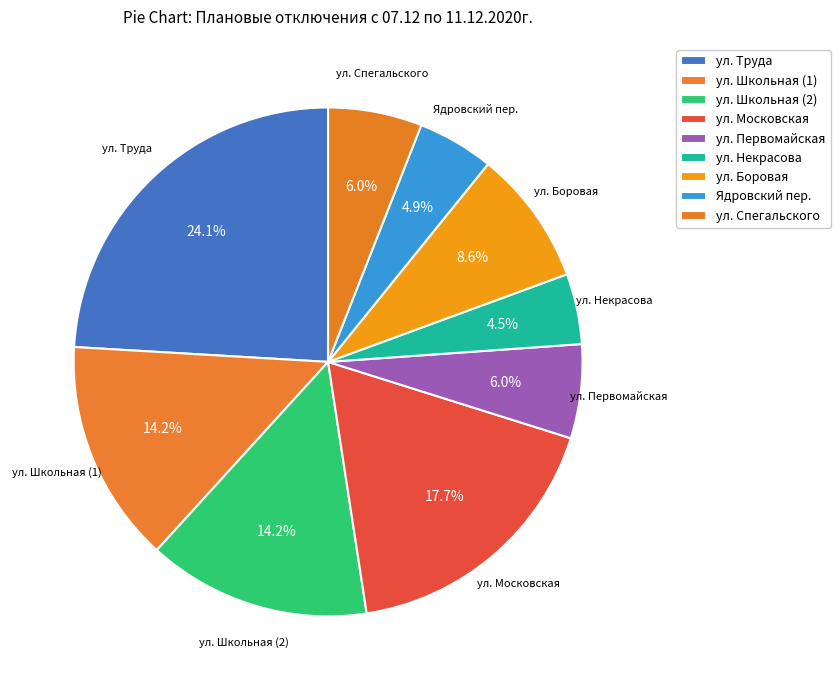

Is there any slice that represents more than half of the pie?

No